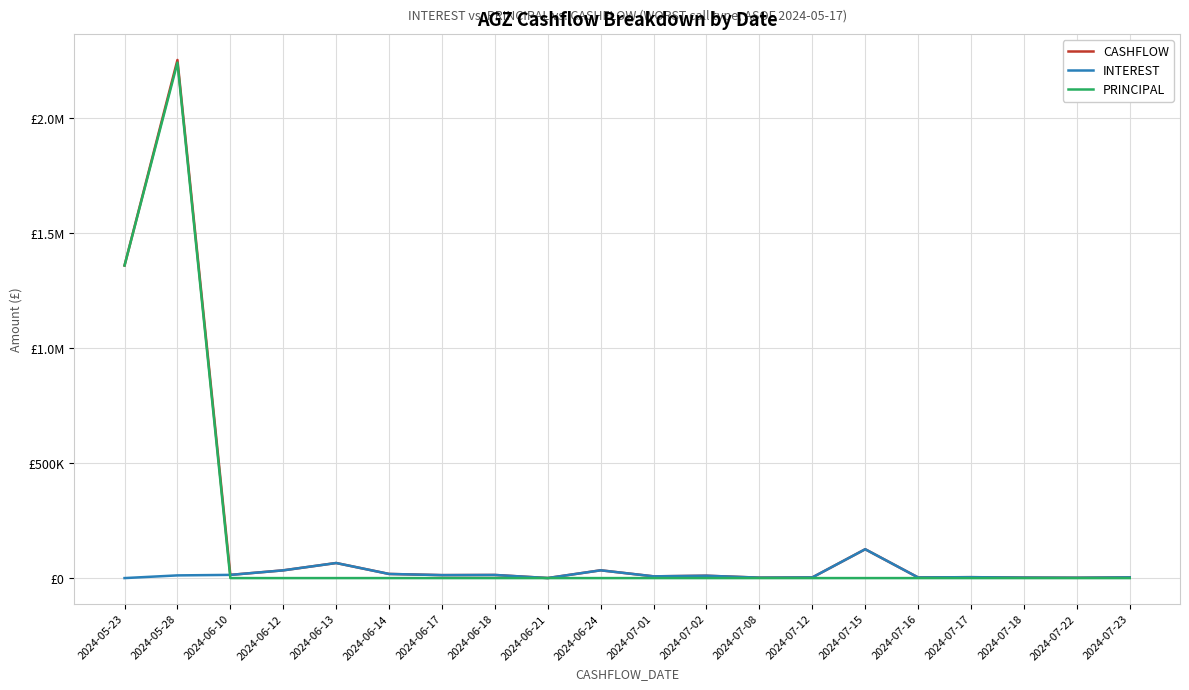

True or false: PRINCIPAL has a value of 0.0 at 2024-07-02.

True